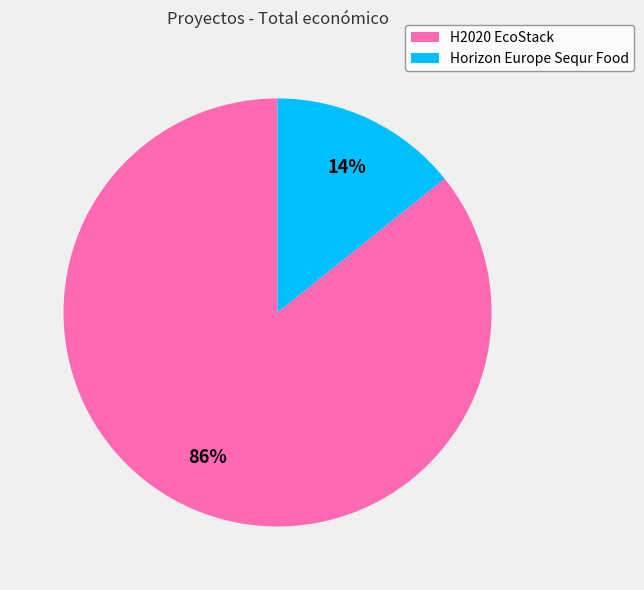

Is the sum of H2020 EcoStack and Horizon Europe Sequr Food greater than half?

Yes